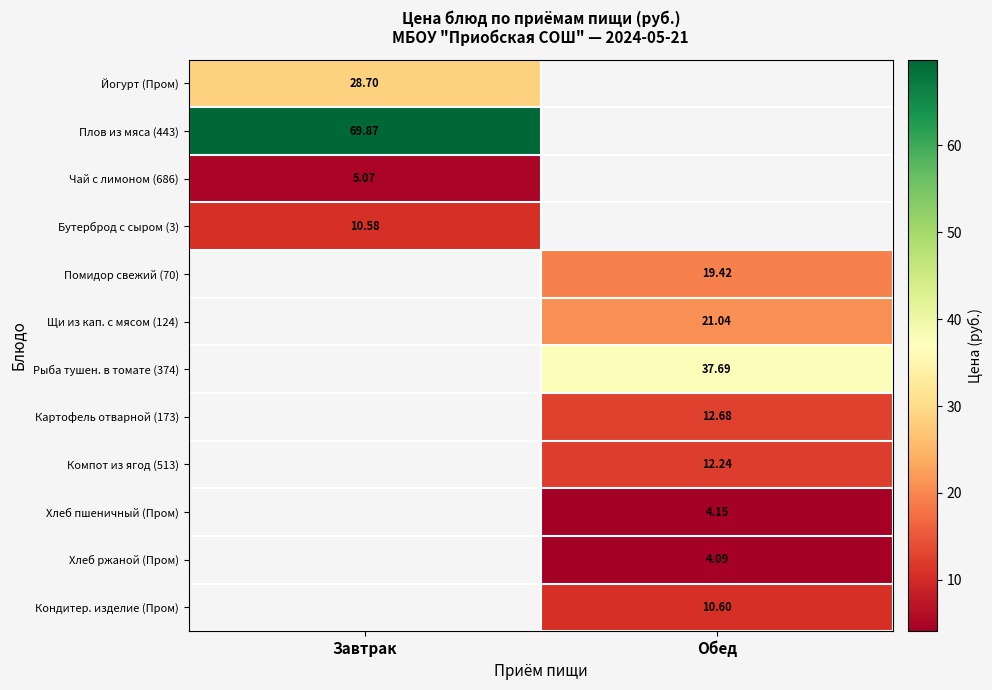

How many data points in Хлеб ржаной (Пром) are above 4?

1